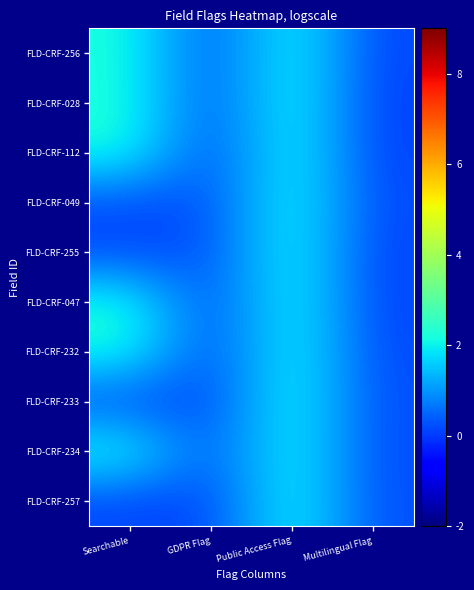

What is the minimum value shown in the chart?

0.1